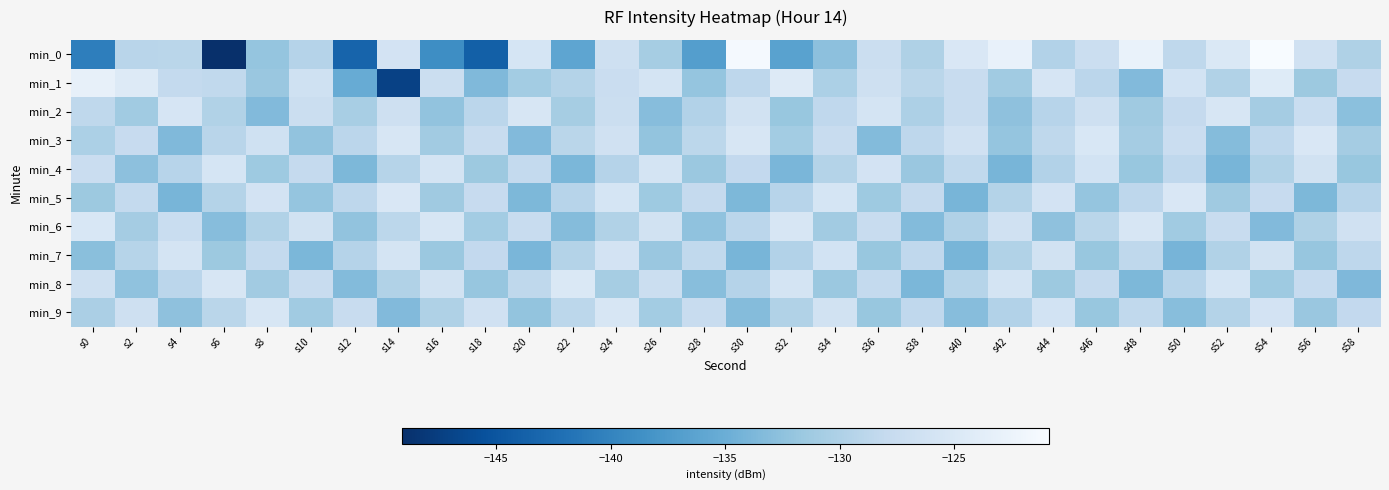

How many series are shown in this chart?

10